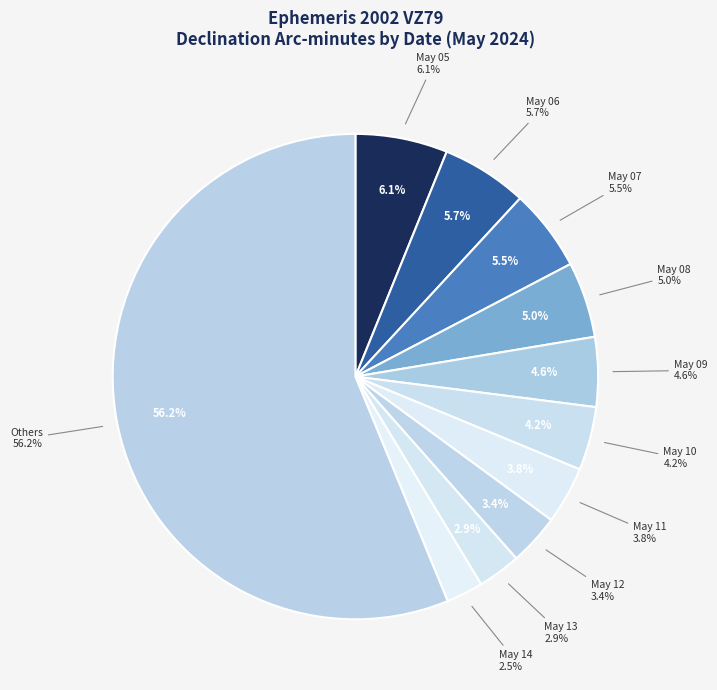

The May 16 slice represents 14% of the pie. True or false?

False